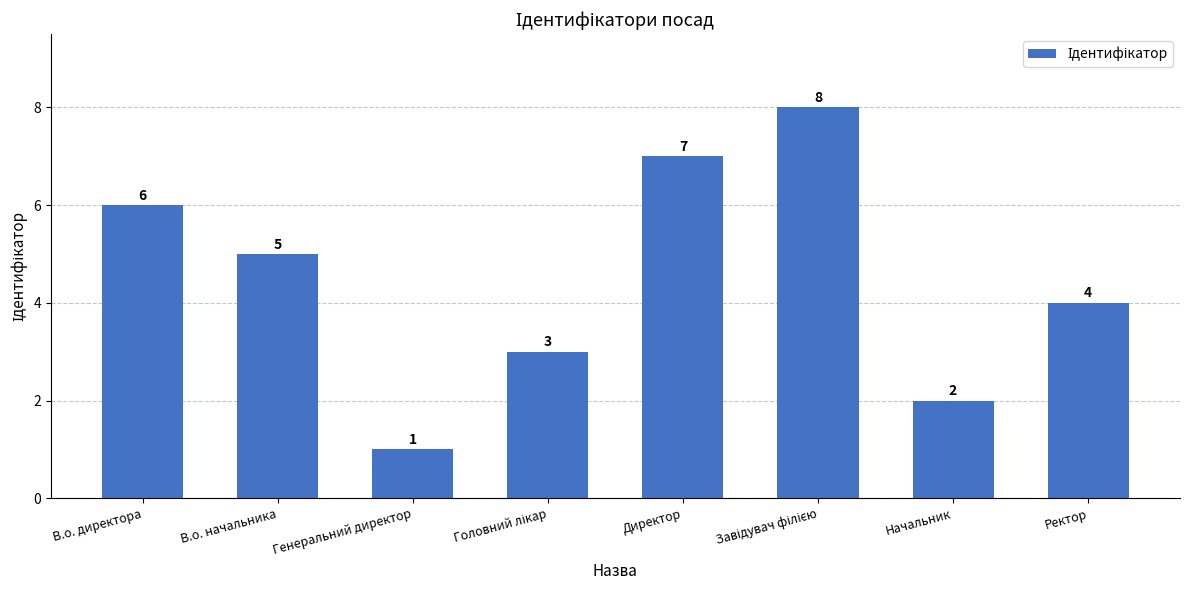

What is the label of the 8th bar from the left?

Ректор